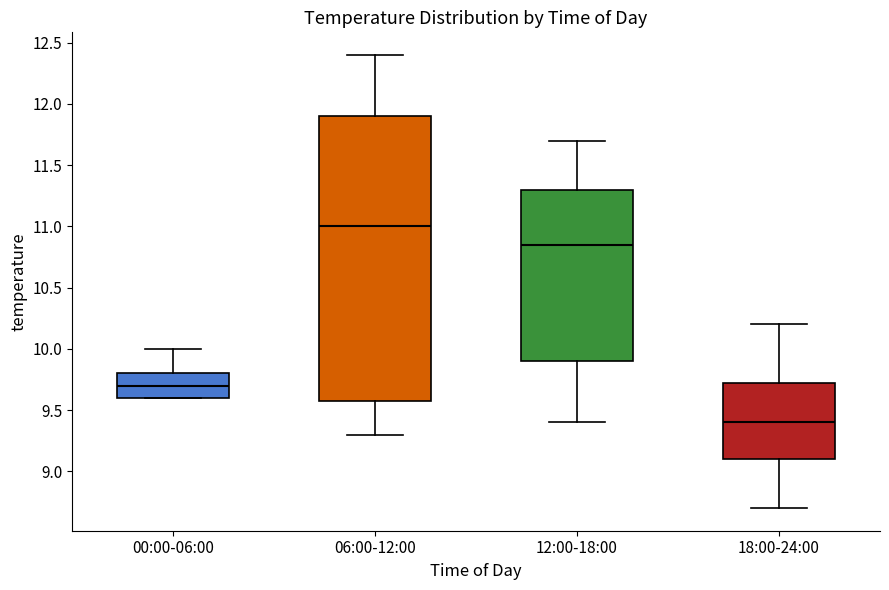

Which box is the tallest, from its lower edge to its upper edge?

06:00-12:00